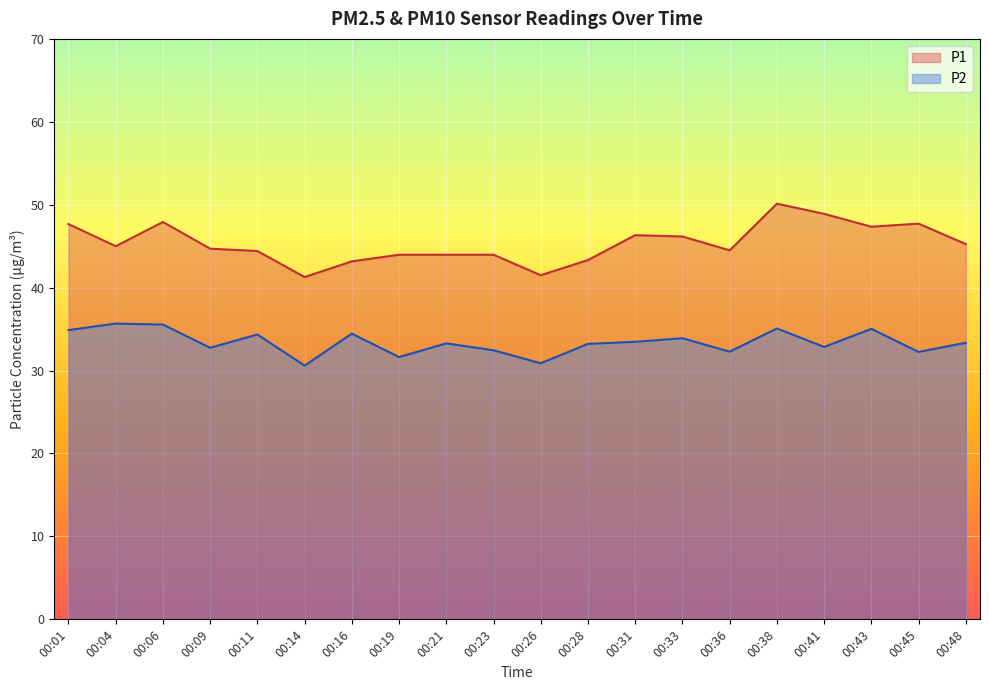

Reading left to right, extract all data points from this chart.

P1: 47.7	45.0	47.9	44.7	44.4	41.3	43.2	44.0	44.0	44.0	41.5	43.3	46.3	46.2	44.5	50.1	48.9	47.4	47.7	45.2
P2: 34.9	35.7	35.5	32.8	34.4	30.6	34.5	31.6	33.3	32.5	30.9	33.2	33.5	33.9	32.3	35.1	32.9	35.0	32.2	33.4